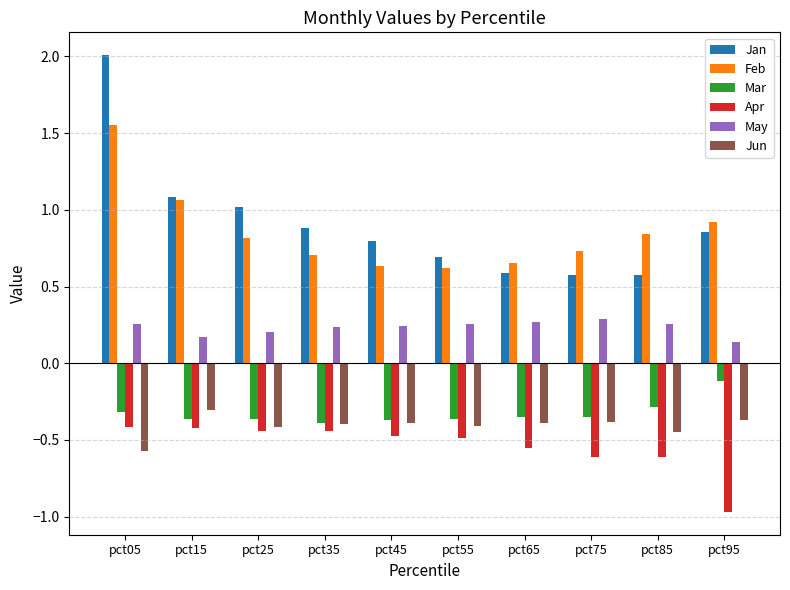

The value of Jun at pct65 is -0.4. True or false?

True